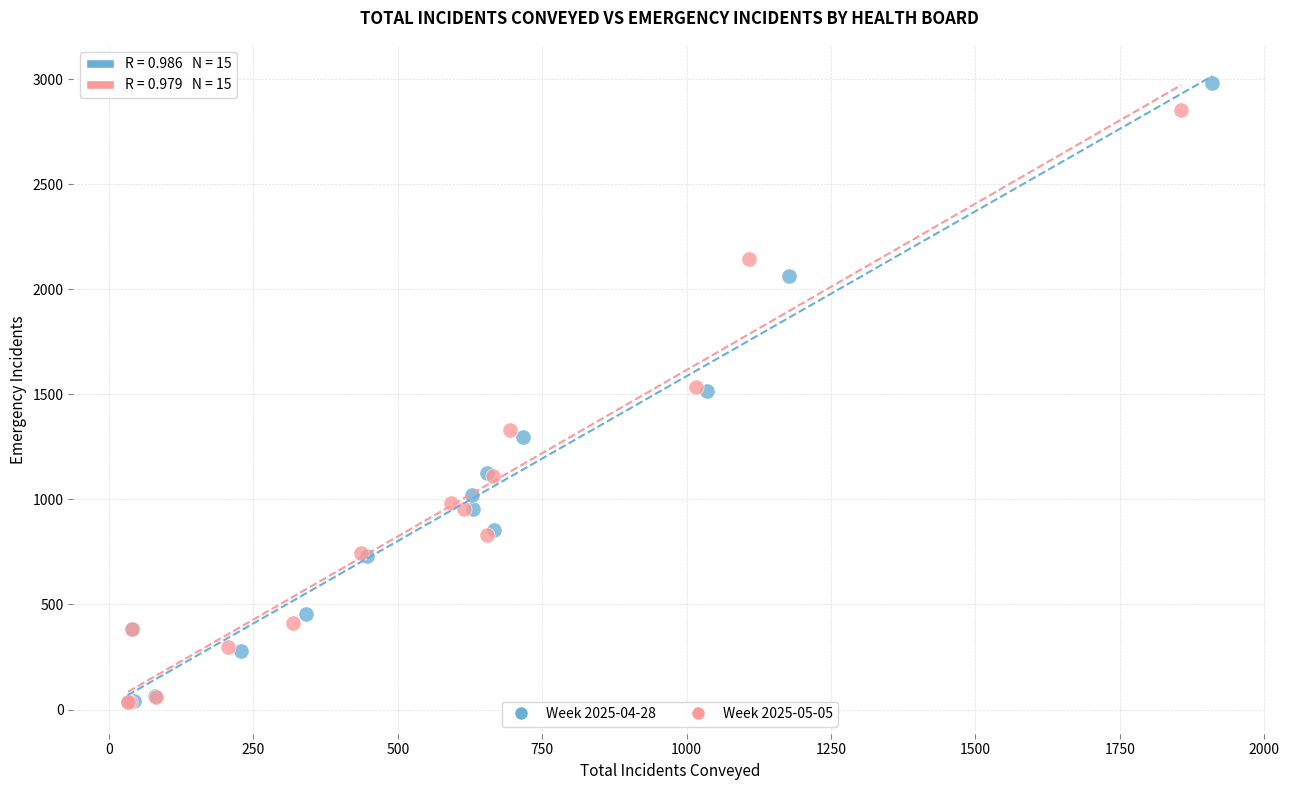

Which series contains the highest Y value?

Week 2025-04-28